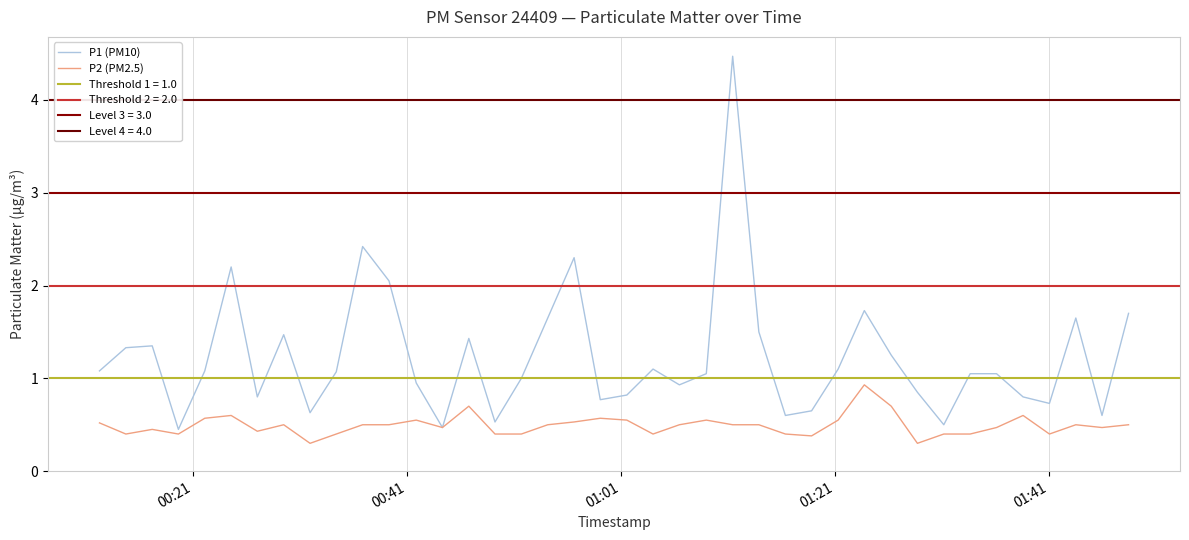

What is the maximum value for P1 (PM10)?

4.5